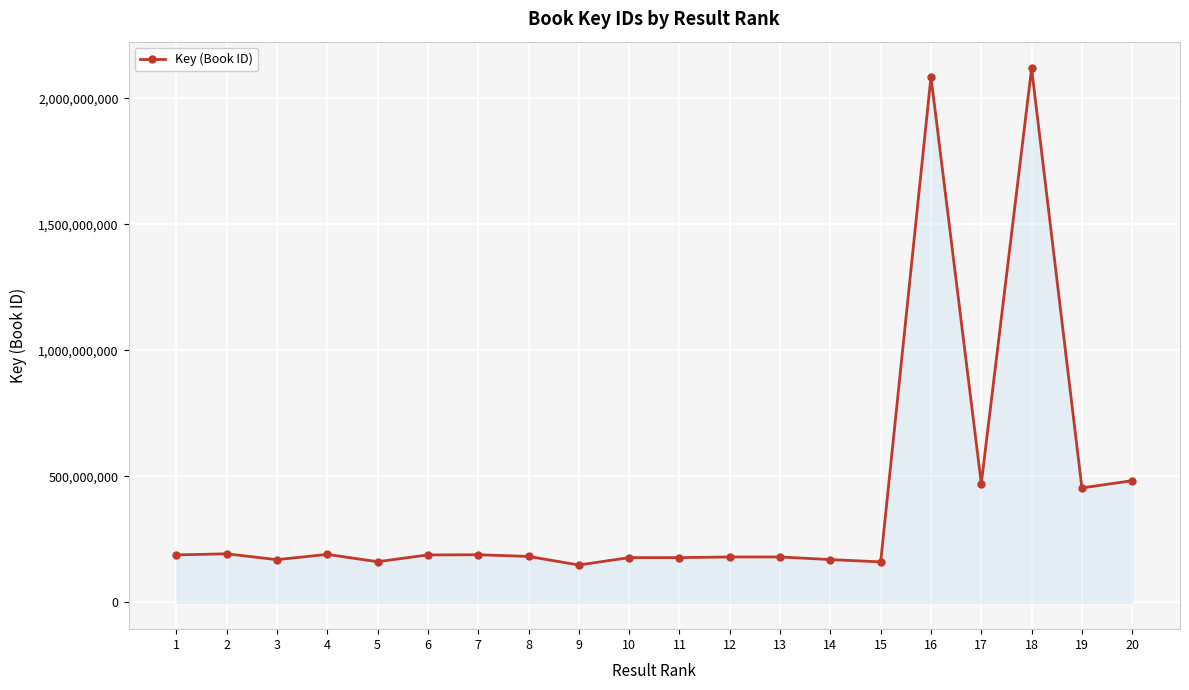

What is the greatest value displayed?

2118132403